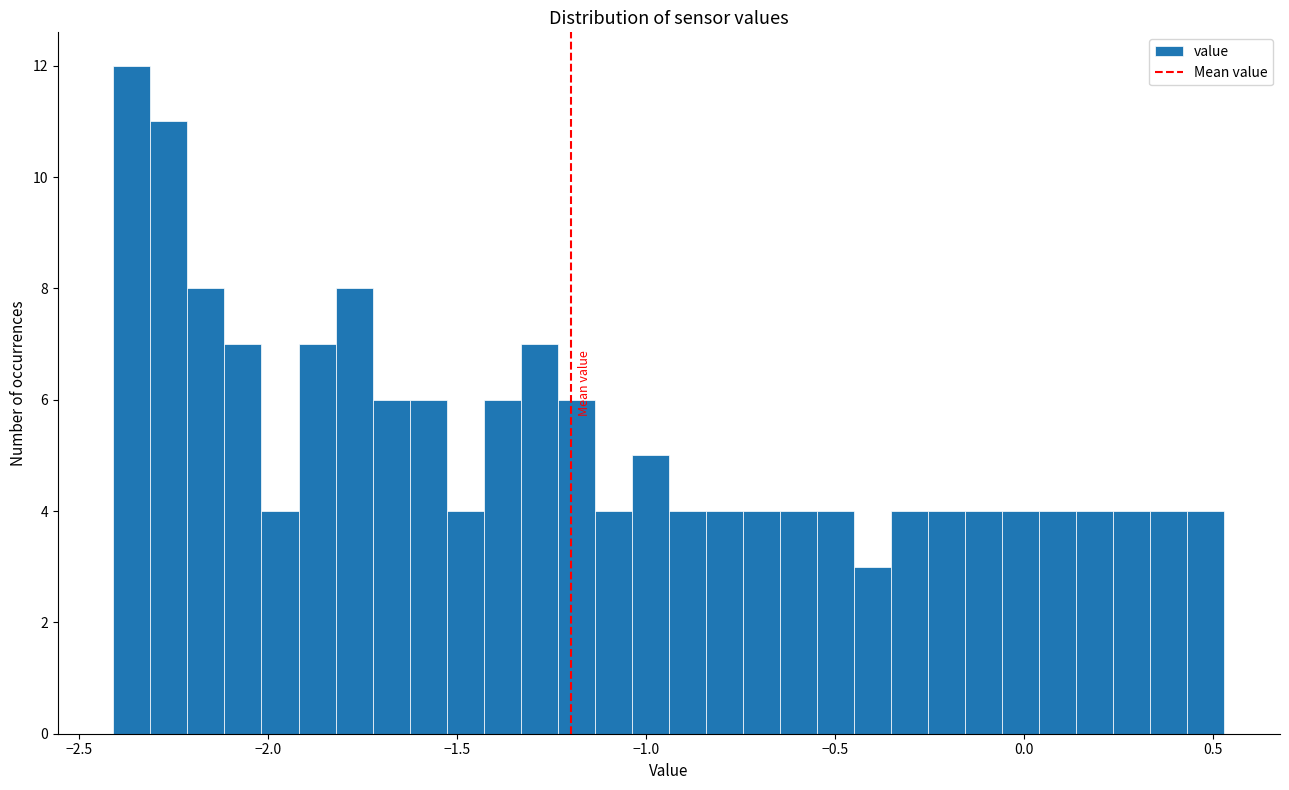

Read against the x-axis, roughly where is the centre of the tallest bar?

-2.35